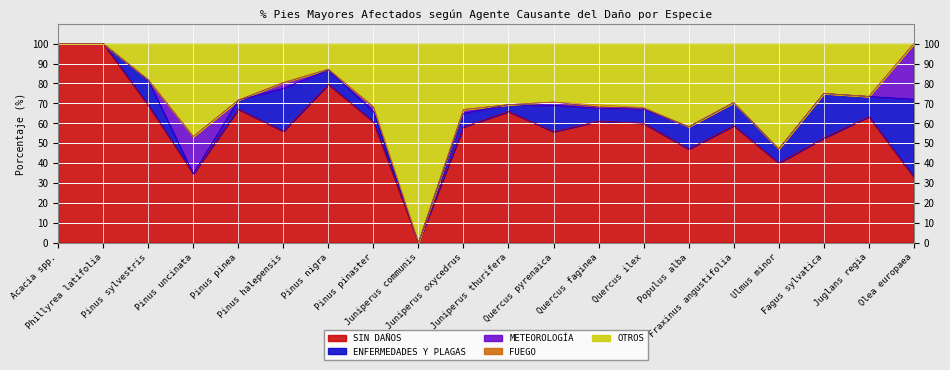

Where is the first local maximum for METEOROLOGÍA?

Pinus uncinata